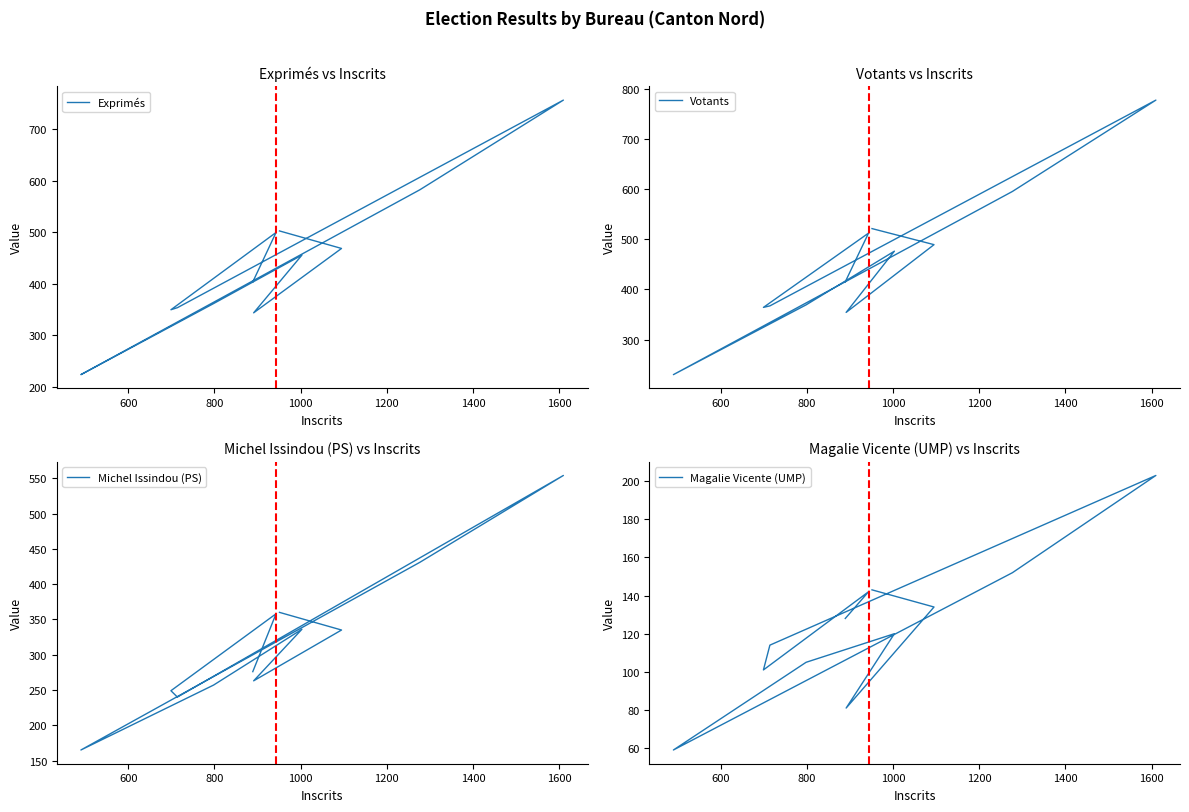

Is the value of Votants at 1600 greater than the value of Magalie Vicente (UMP) at 1400?

Yes